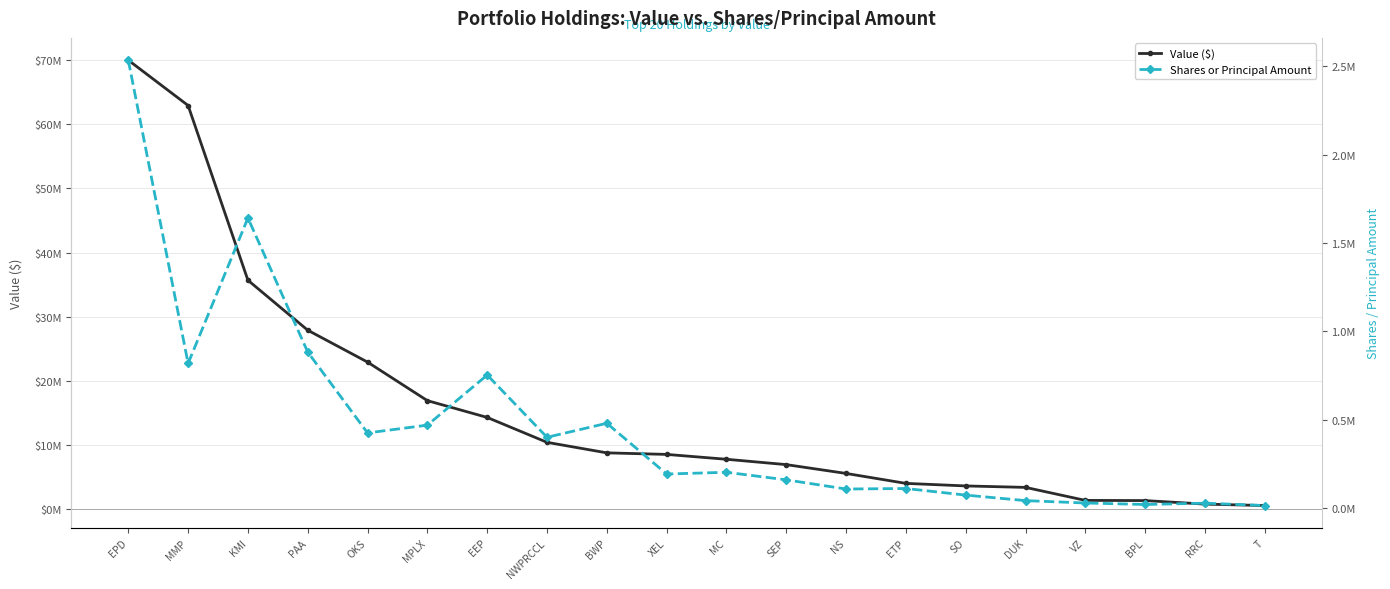

True or false: Shares or Principal Amount and Value ($) intersect in this chart.

False